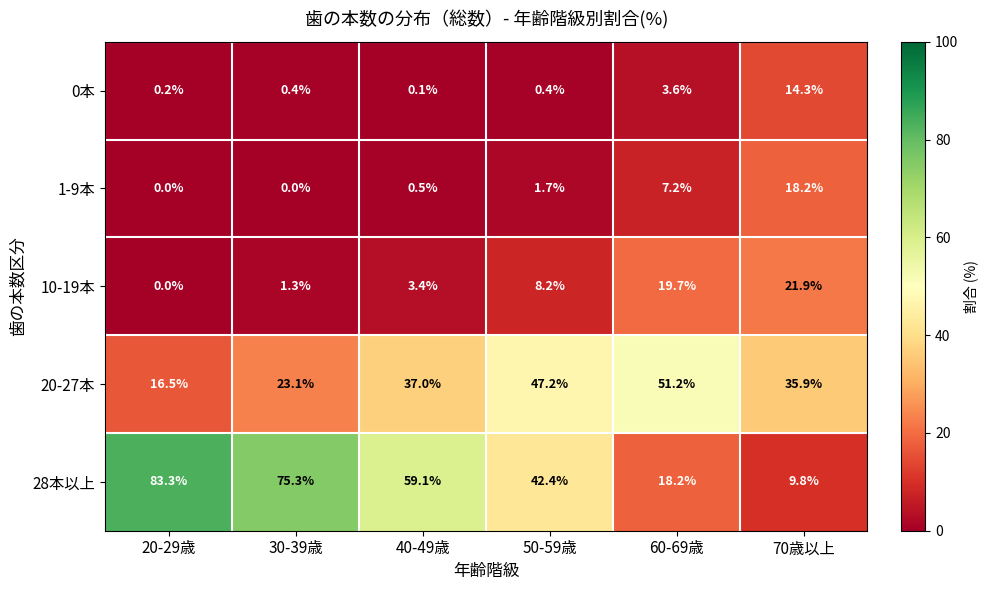

How many data points does each series have?

6